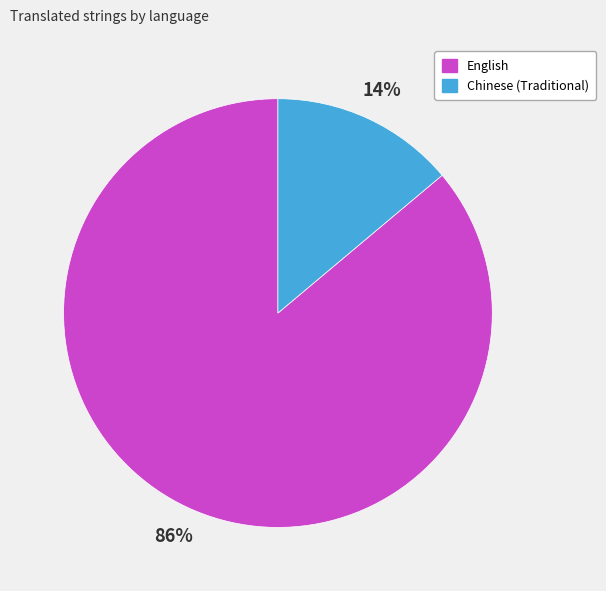

How many slices are in this pie chart?

2